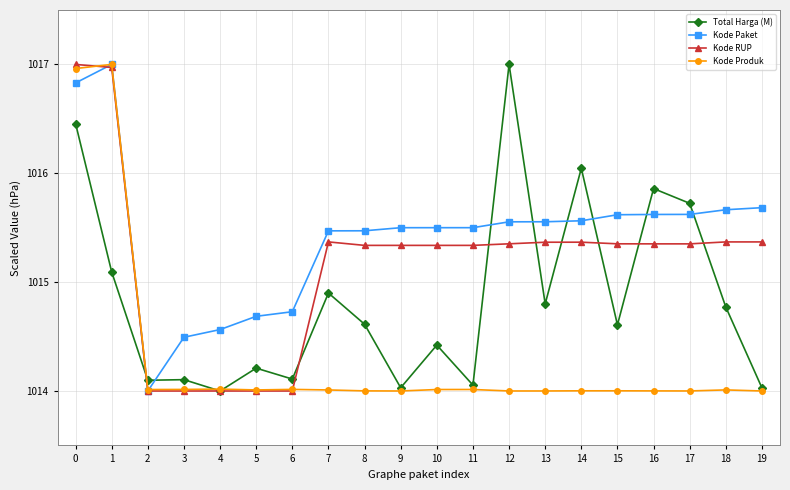

Which series has the largest total across all categories?

Kode Paket